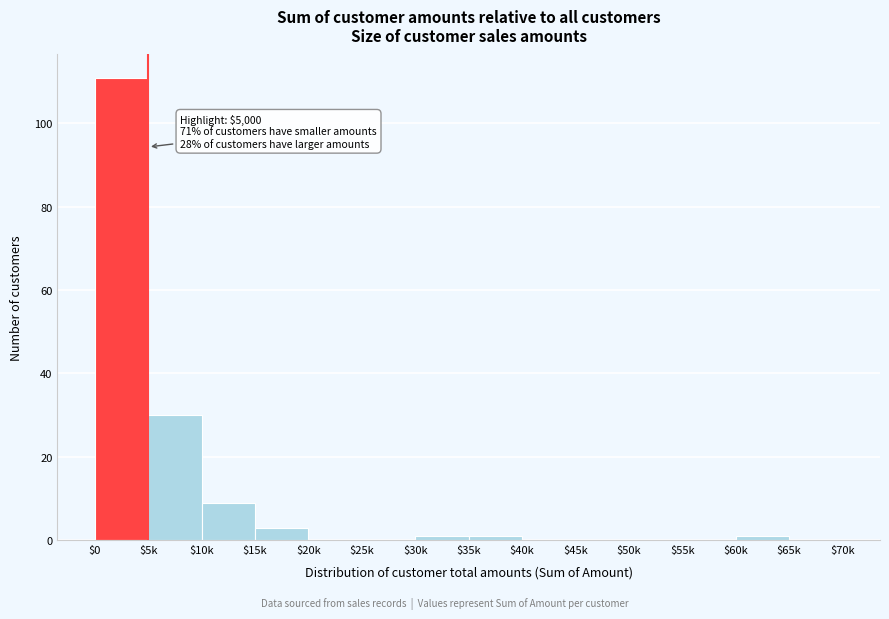

At which label is the value closest to 55?

$5k